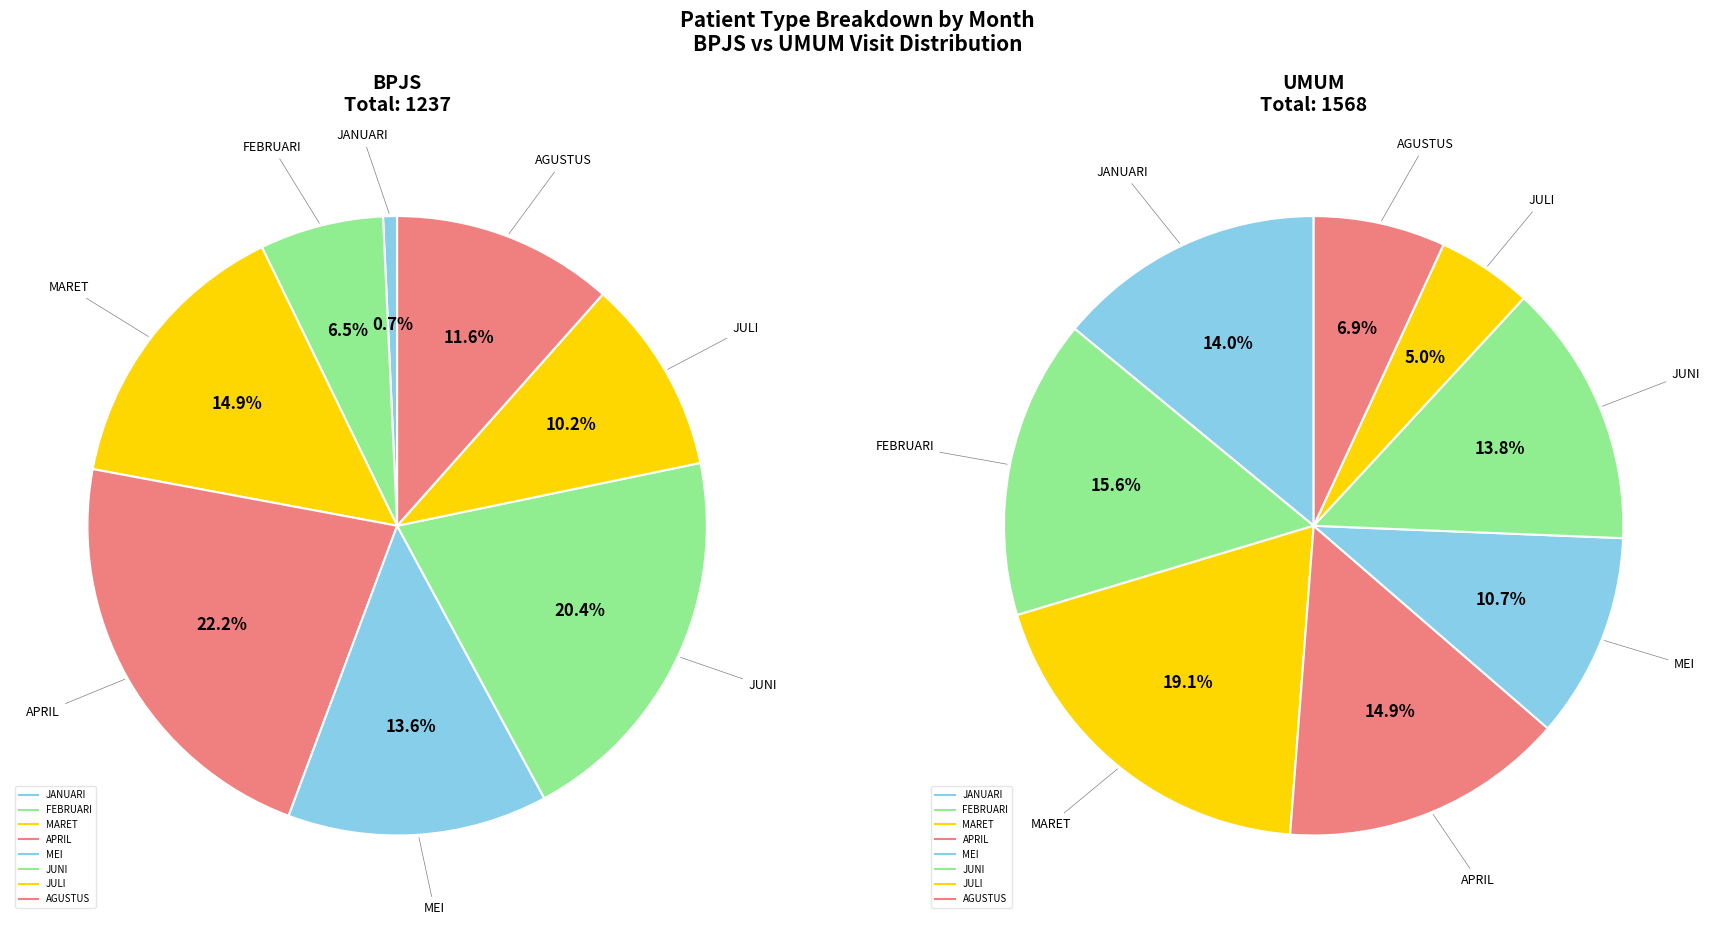

To the nearest percent, what is the difference between the FEBRUARI and MARET slice percentages?

8%